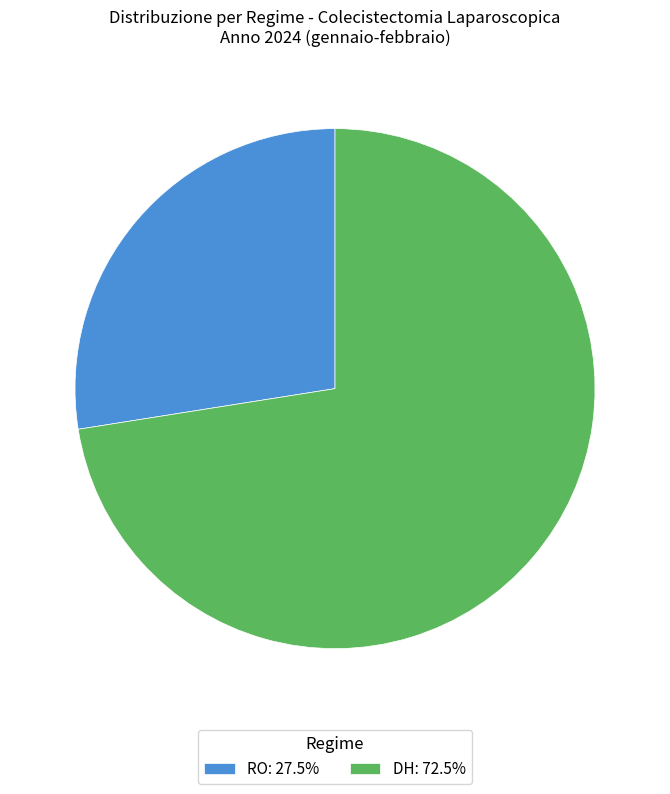

How many slices are in this pie chart?

2